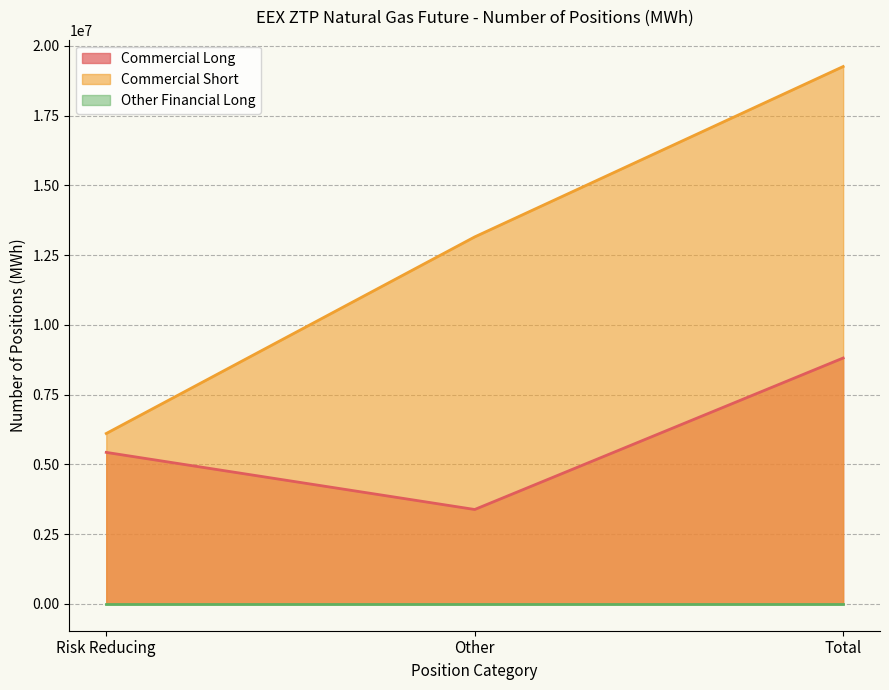

Is it true that Commercial Short equals 6107382 at Risk Reducing?

True